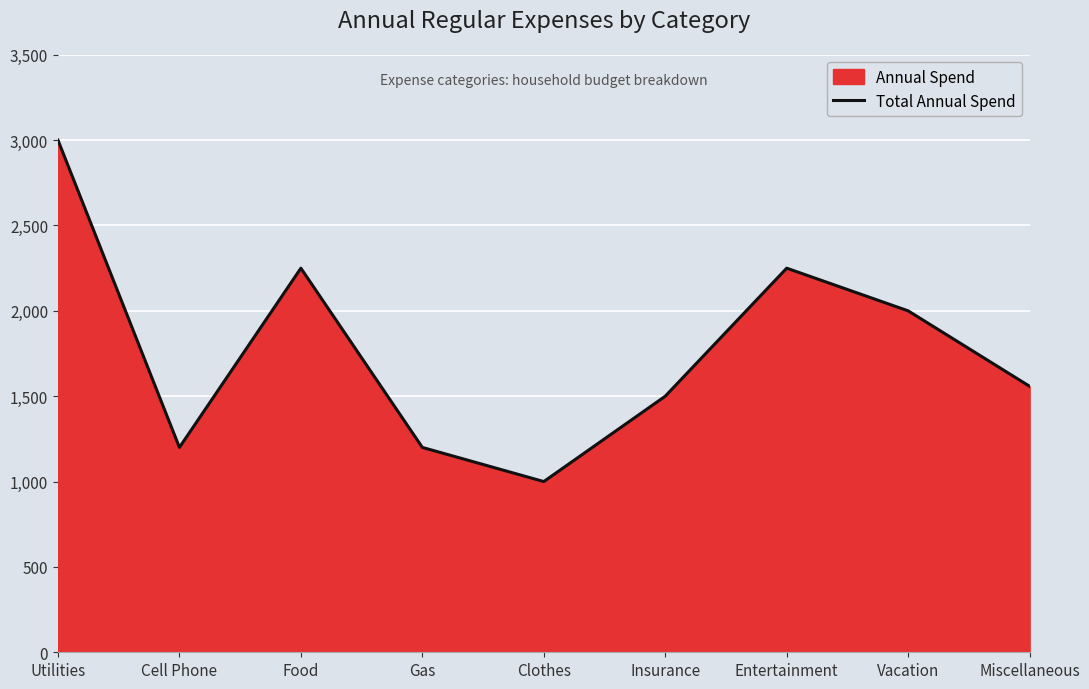

List the labels in order of value, largest first.

Utilities, Food, Entertainment, Vacation, Miscellaneous, Insurance, Cell Phone, Gas, Clothes